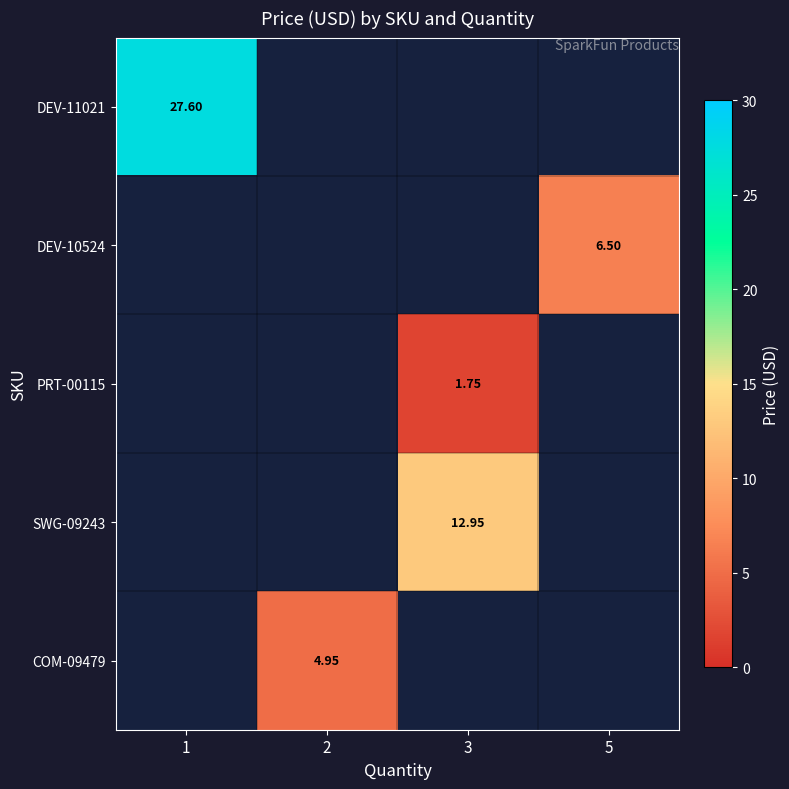

At how many categories does at least one series exceed 19?

1